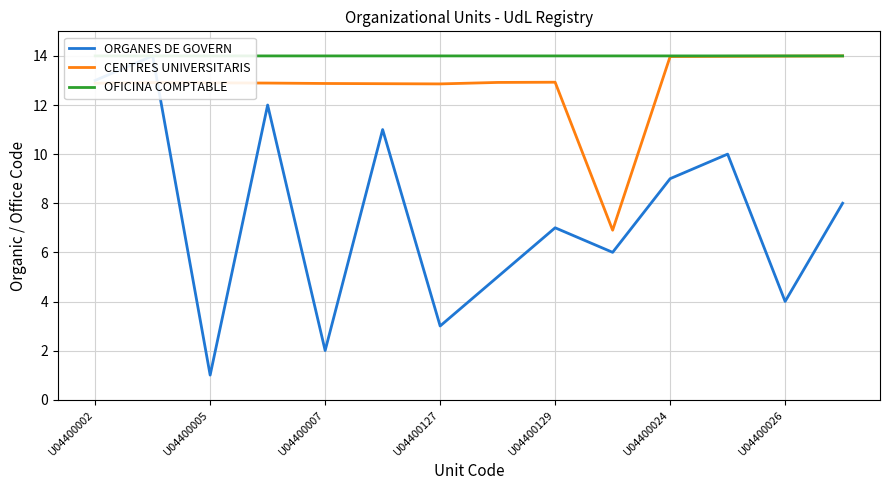

Is it true that CENTRES UNIVERSITARIS equals 14.0 at U04400026?

True